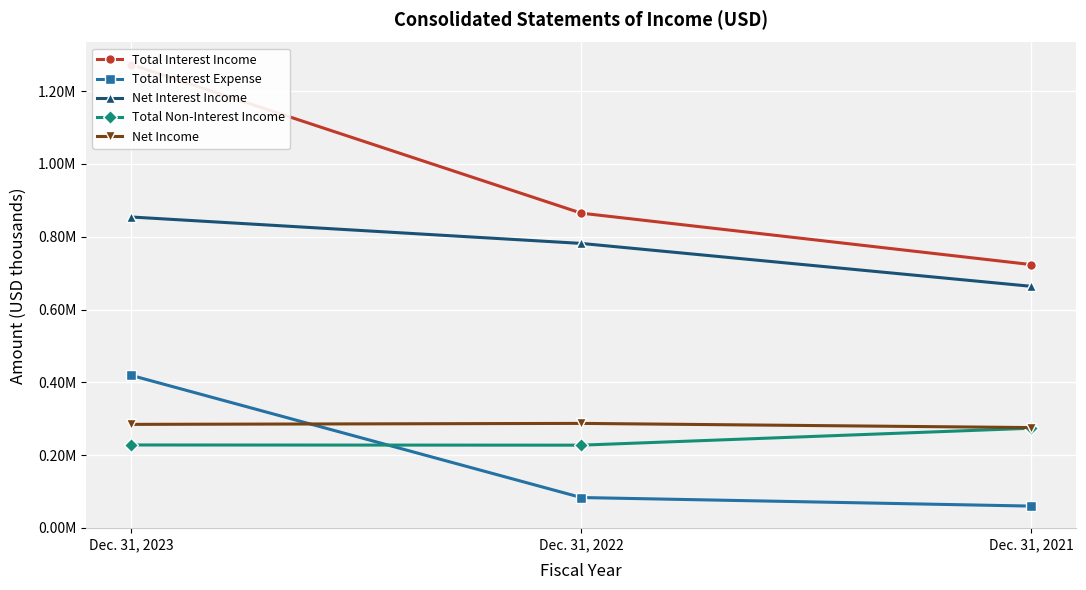

The Net Income series shows 478308 at Dec. 31, 2023. True or false?

False